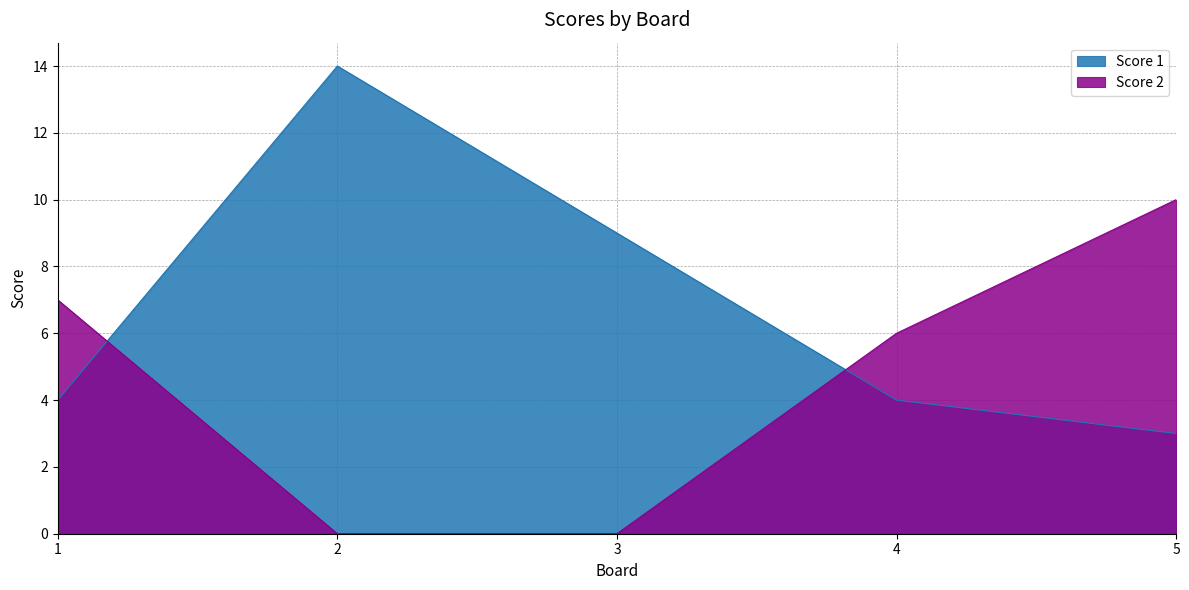

Rank the categories by Score 1 value from lowest to highest.

5, 1, 4, 3, 2